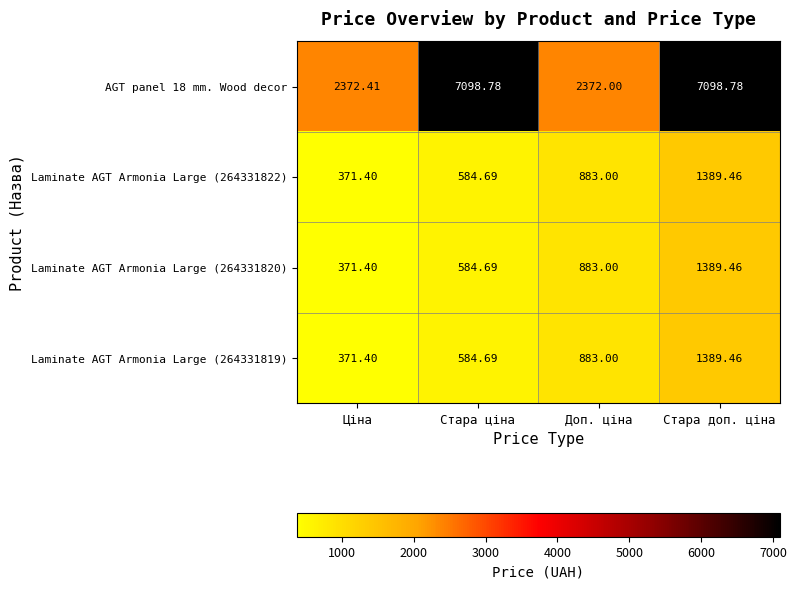

At which category is the sum across all series the highest?

Стара доп. ціна